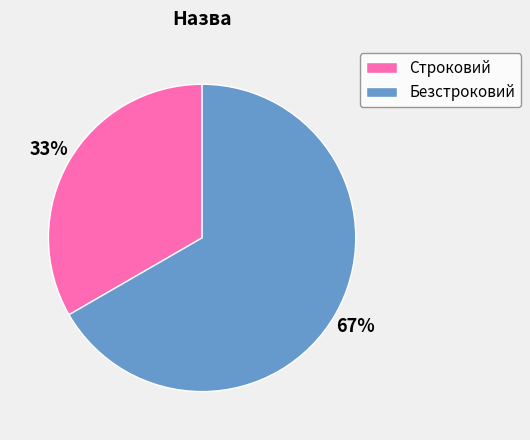

To the nearest percent, what percentage of the pie is Безстроковий?

67%